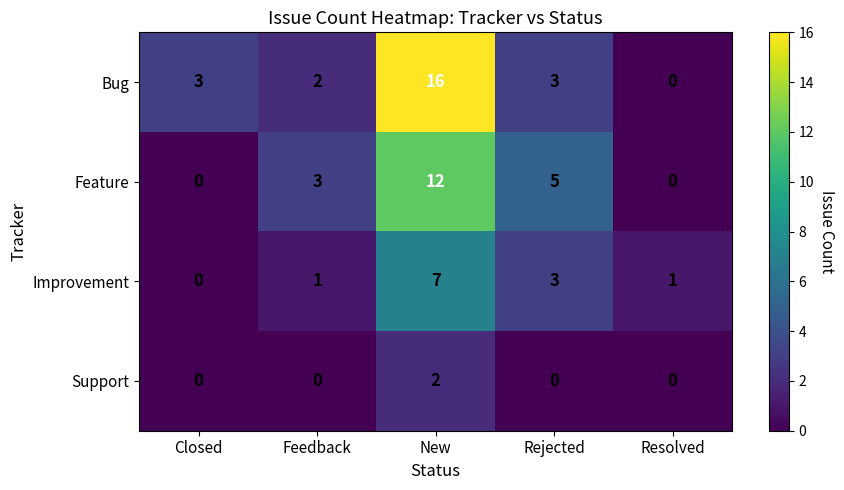

Reading right to left, what are all the values shown in this chart?

Bug: 0	3	16	2	3
Feature: 0	5	12	3	0
Improvement: 1	3	7	1	0
Support: 0	0	2	0	0